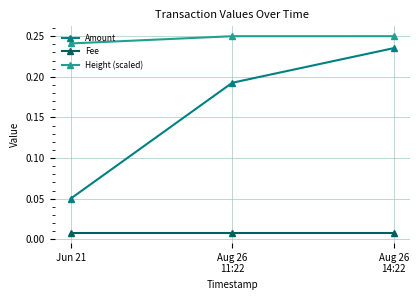

Which series has the largest range (max minus min)?

Amount